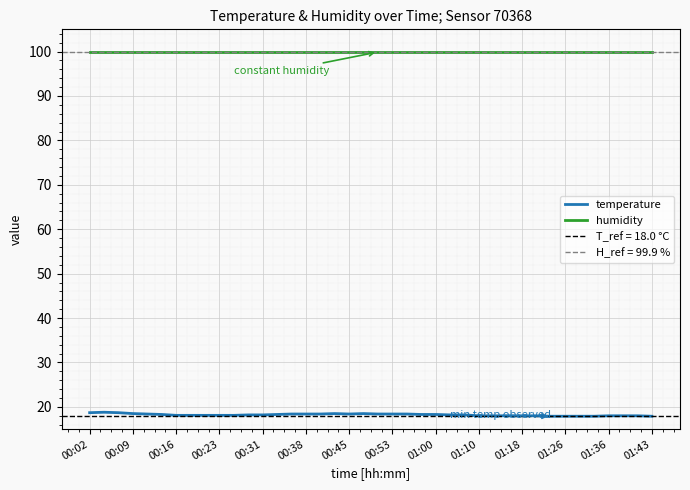

True or false: humidity and temperature cross at least once.

False